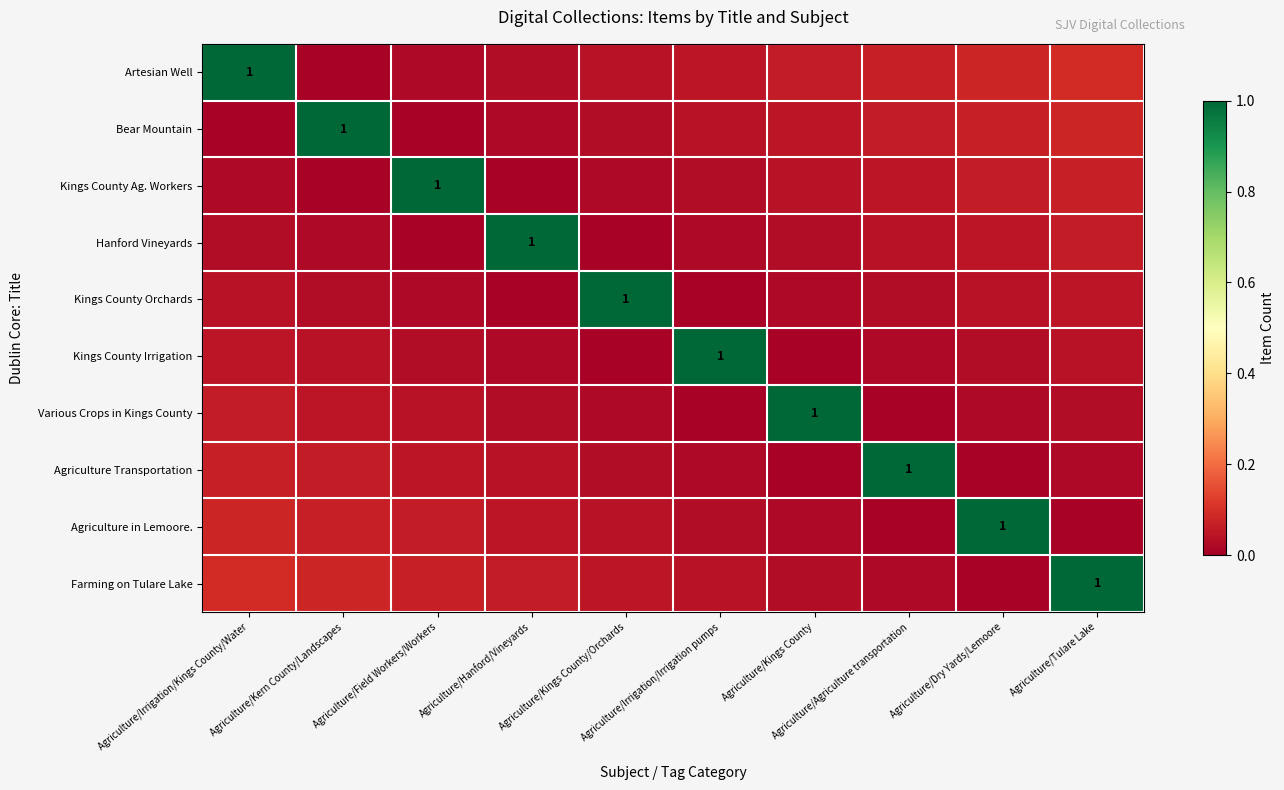

The value of Kings County Ag. Workers at Agriculture/Irrigation/Irrigation pumps is 0.0. True or false?

False